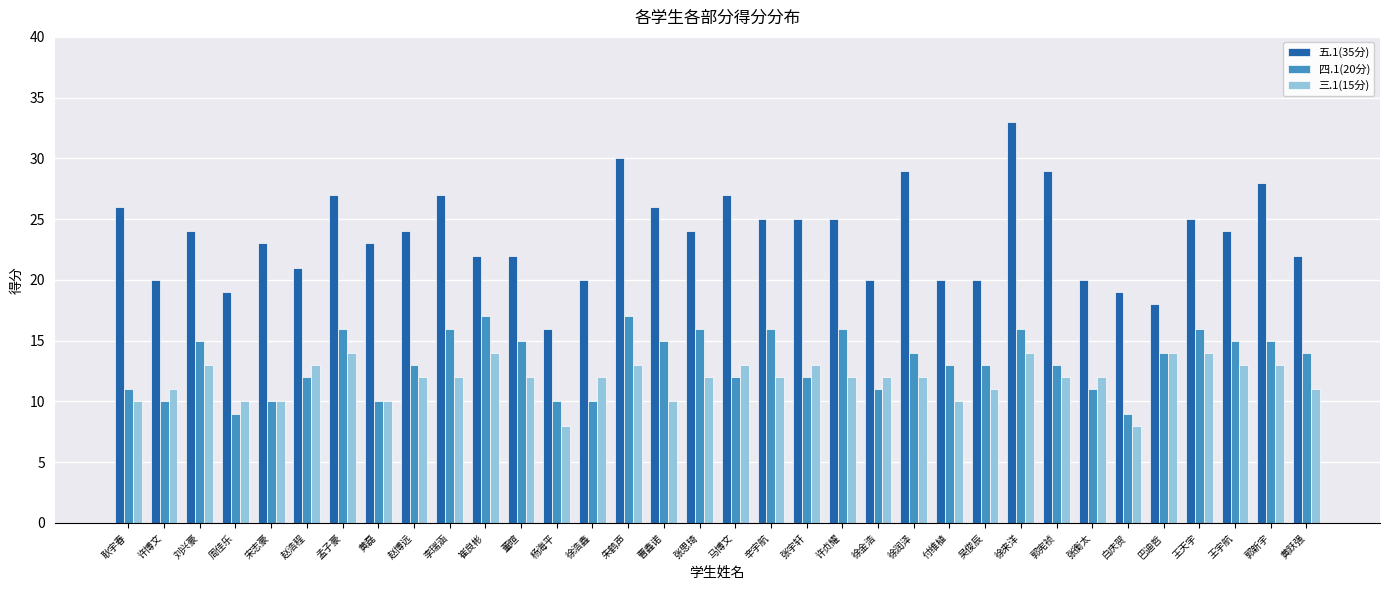

Reading left to right, extract all data points from this chart.

五.1(35分): 耿宇春=26	许博文=20	刘兴豪=24	周佳乐=19	宋志豪=23	赵浩程=21	孟子豪=27	黄磊=23	赵博远=24	李瑞涵=27	崔良彬=22	董暄=22	杨海平=16	徐浩鑫=20	朱鹤声=30	曹鑫诺=26	张思琦=24	马博文=27	辛宇航=25	张宇轩=25	许贞耀=25	徐金浩=20	徐润泽=29	付维植=20	吴俊辰=20	徐来洋=33	郭宪祯=29	张衡太=20	白庆贺=19	巴迪哲=18	王天宇=25	王宇航=24	郭新宇=28	黄跃强=22
四.1(20分): 耿宇春=11	许博文=10	刘兴豪=15	周佳乐=9	宋志豪=10	赵浩程=12	孟子豪=16	黄磊=10	赵博远=13	李瑞涵=16	崔良彬=17	董暄=15	杨海平=10	徐浩鑫=10	朱鹤声=17	曹鑫诺=15	张思琦=16	马博文=12	辛宇航=16	张宇轩=12	许贞耀=16	徐金浩=11	徐润泽=14	付维植=13	吴俊辰=13	徐来洋=16	郭宪祯=13	张衡太=11	白庆贺=9	巴迪哲=14	王天宇=16	王宇航=15	郭新宇=15	黄跃强=14
三.1(15分): 耿宇春=10	许博文=11	刘兴豪=13	周佳乐=10	宋志豪=10	赵浩程=13	孟子豪=14	黄磊=10	赵博远=12	李瑞涵=12	崔良彬=14	董暄=12	杨海平=8	徐浩鑫=12	朱鹤声=13	曹鑫诺=10	张思琦=12	马博文=13	辛宇航=12	张宇轩=13	许贞耀=12	徐金浩=12	徐润泽=12	付维植=10	吴俊辰=11	徐来洋=14	郭宪祯=12	张衡太=12	白庆贺=8	巴迪哲=14	王天宇=14	王宇航=13	郭新宇=13	黄跃强=11